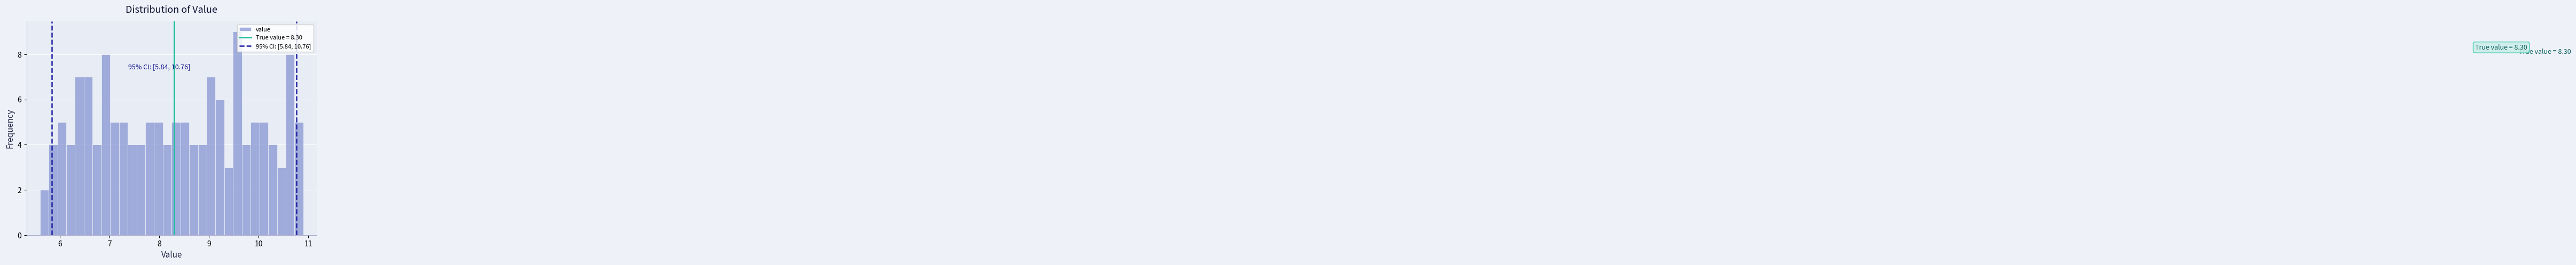

Around what value on the x-axis is the tallest bar? Give the approximate position of its centre, as read against the axis.

9.6